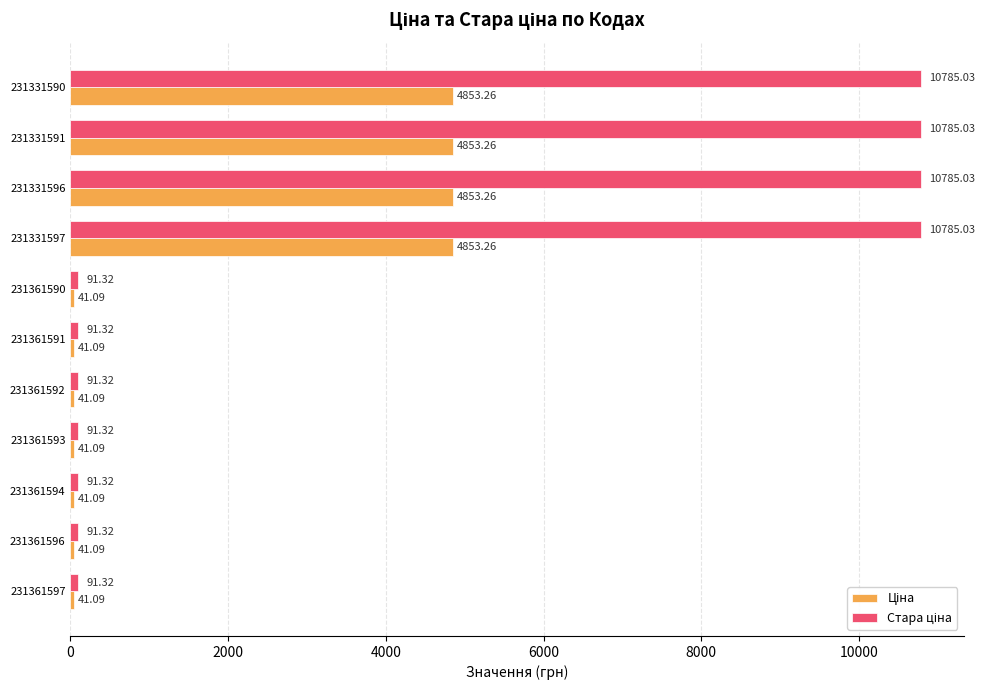

At how many categories does at least one series exceed 8153?

4